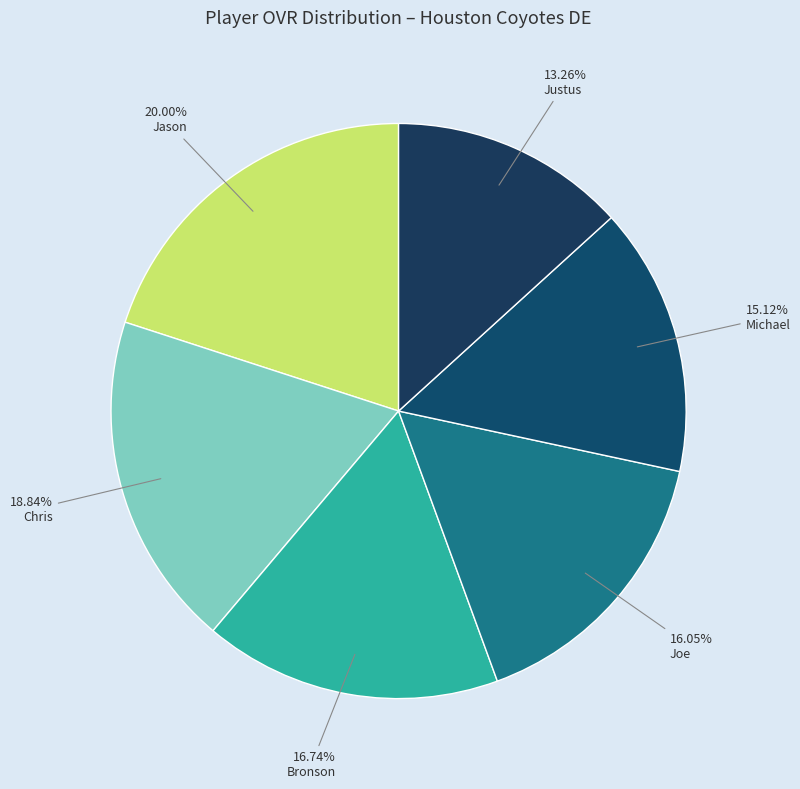

How much of the chart is everything except Justus?

86.7%